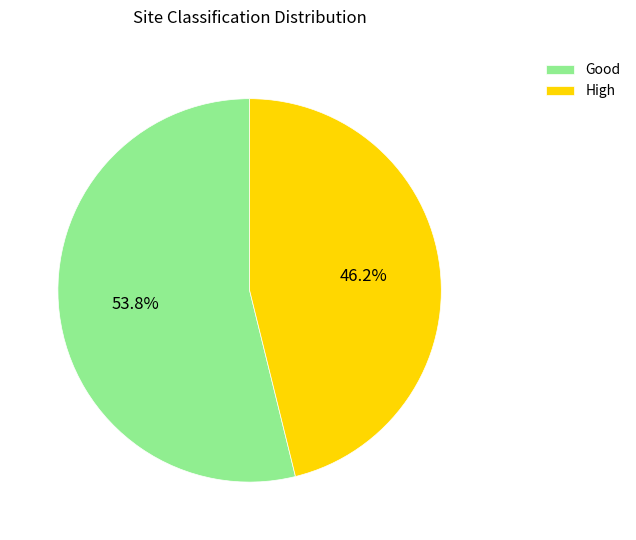

Which has a higher value, Good or High?

Good